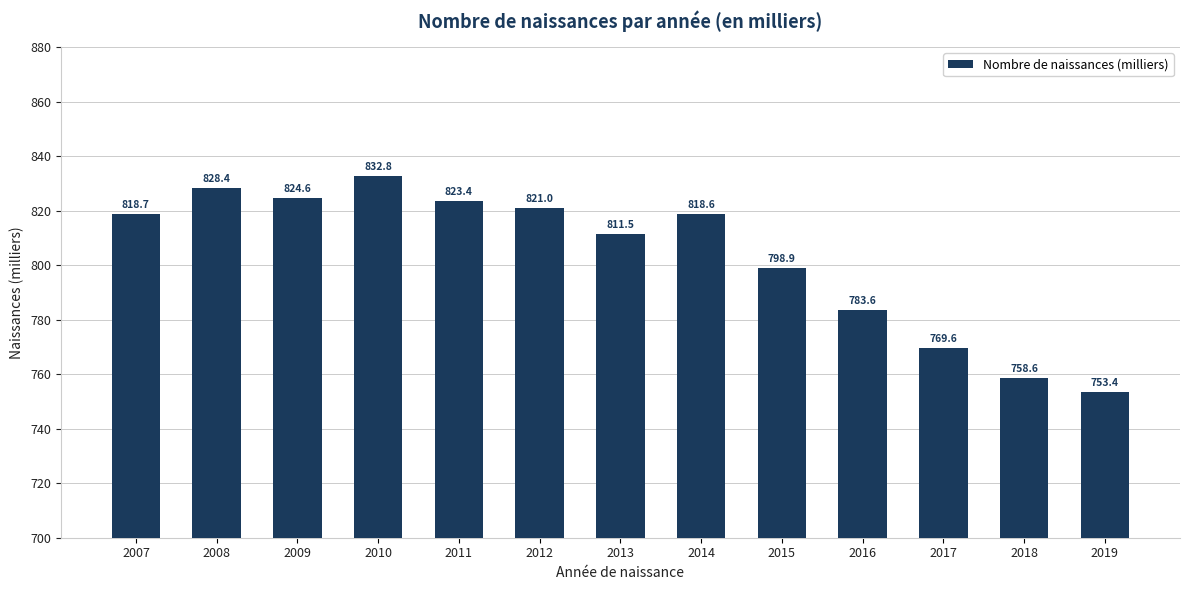

What is the difference between the maximum and minimum values?

79.4